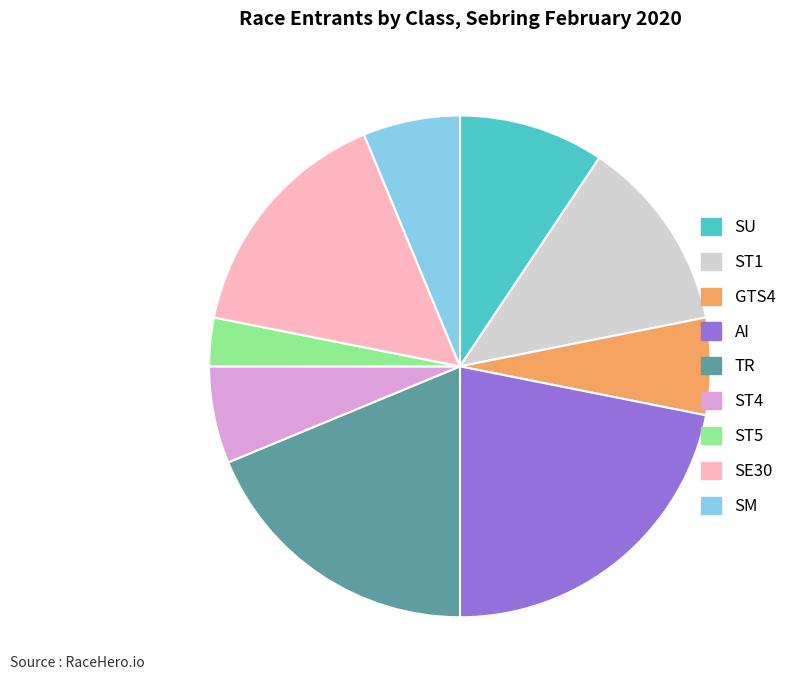

Is there a majority slice in this chart?

No